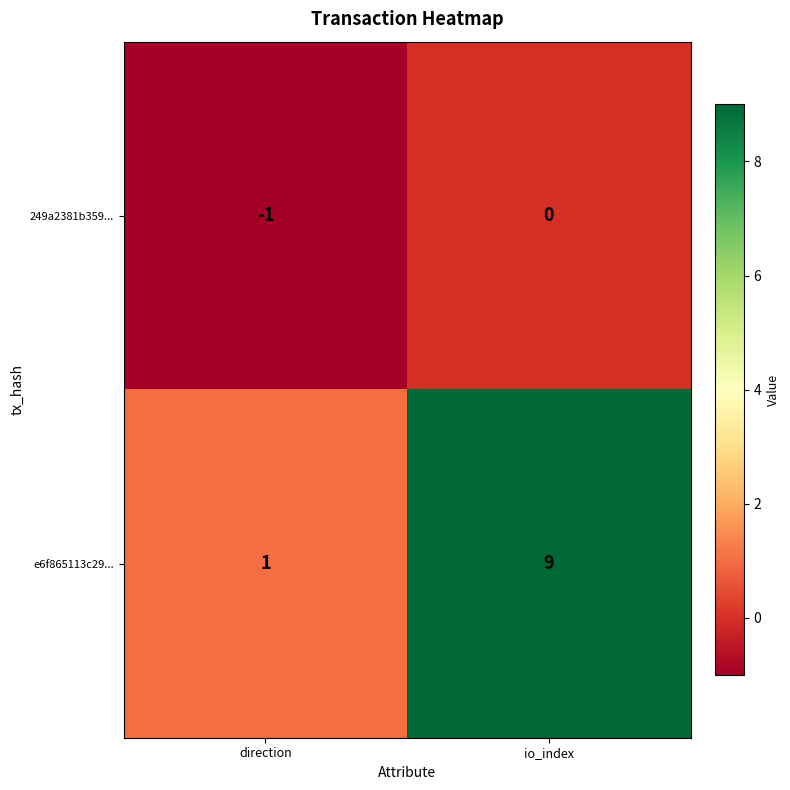

Is it true that e6f865113c29... equals 9 at io_index?

True